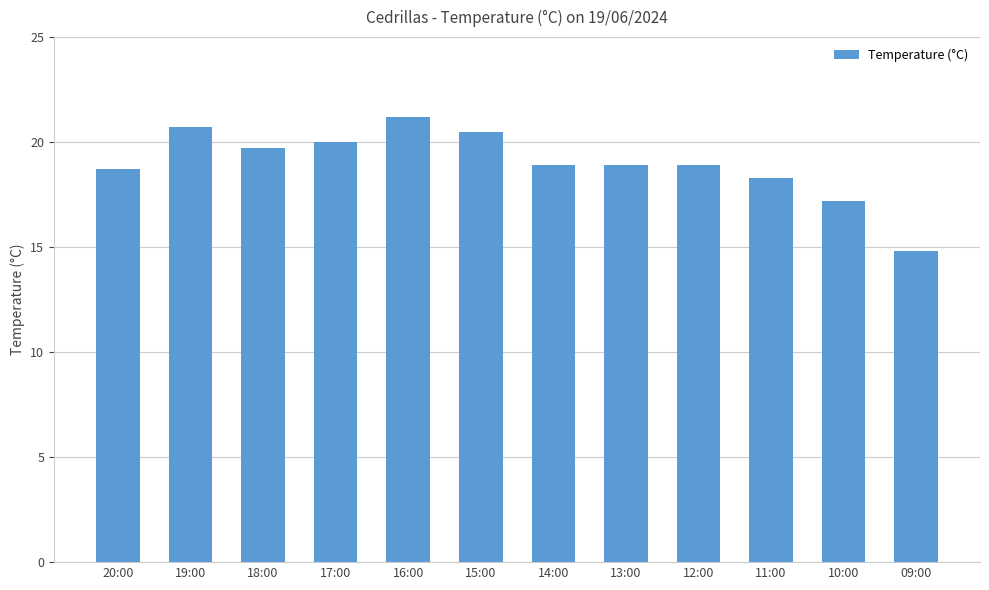

What is the label of the 8th bar from the left?

13:00